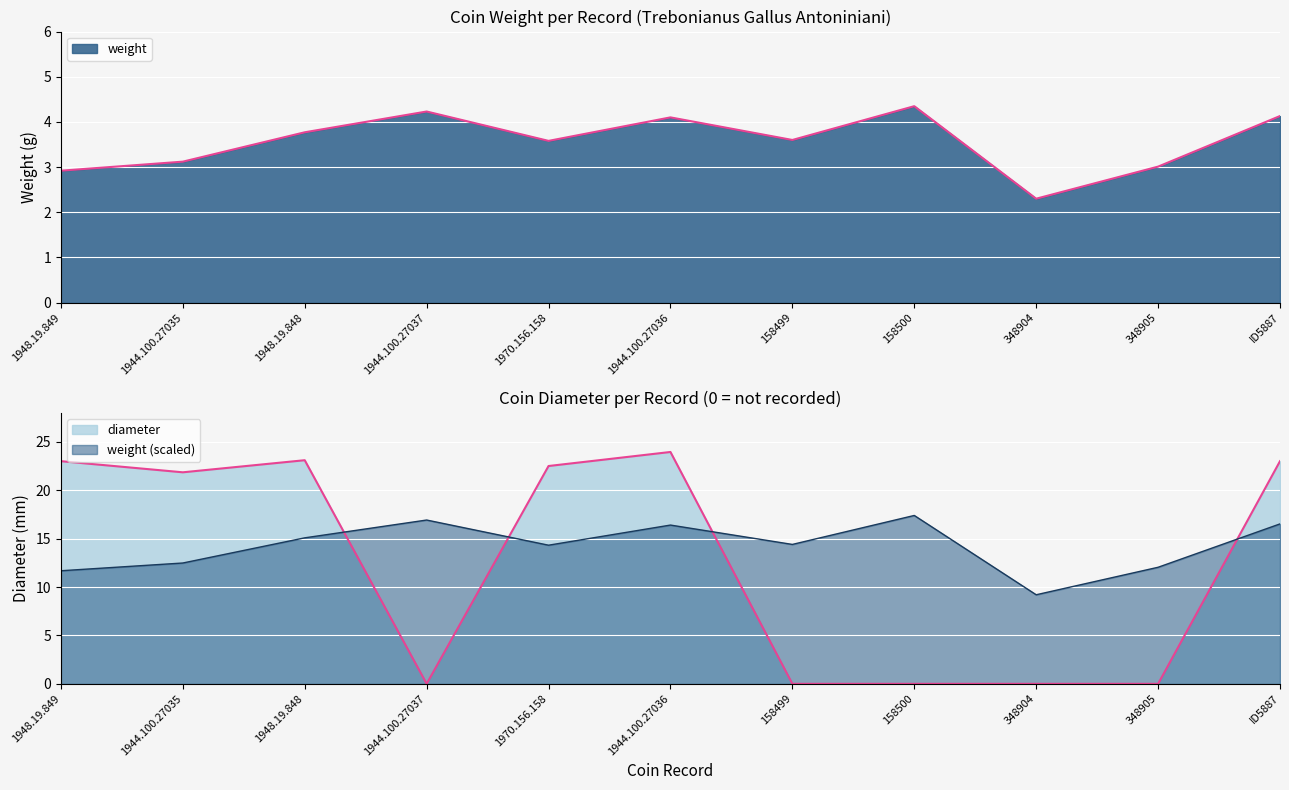

True or false: diameter and weight intersect in this chart.

True